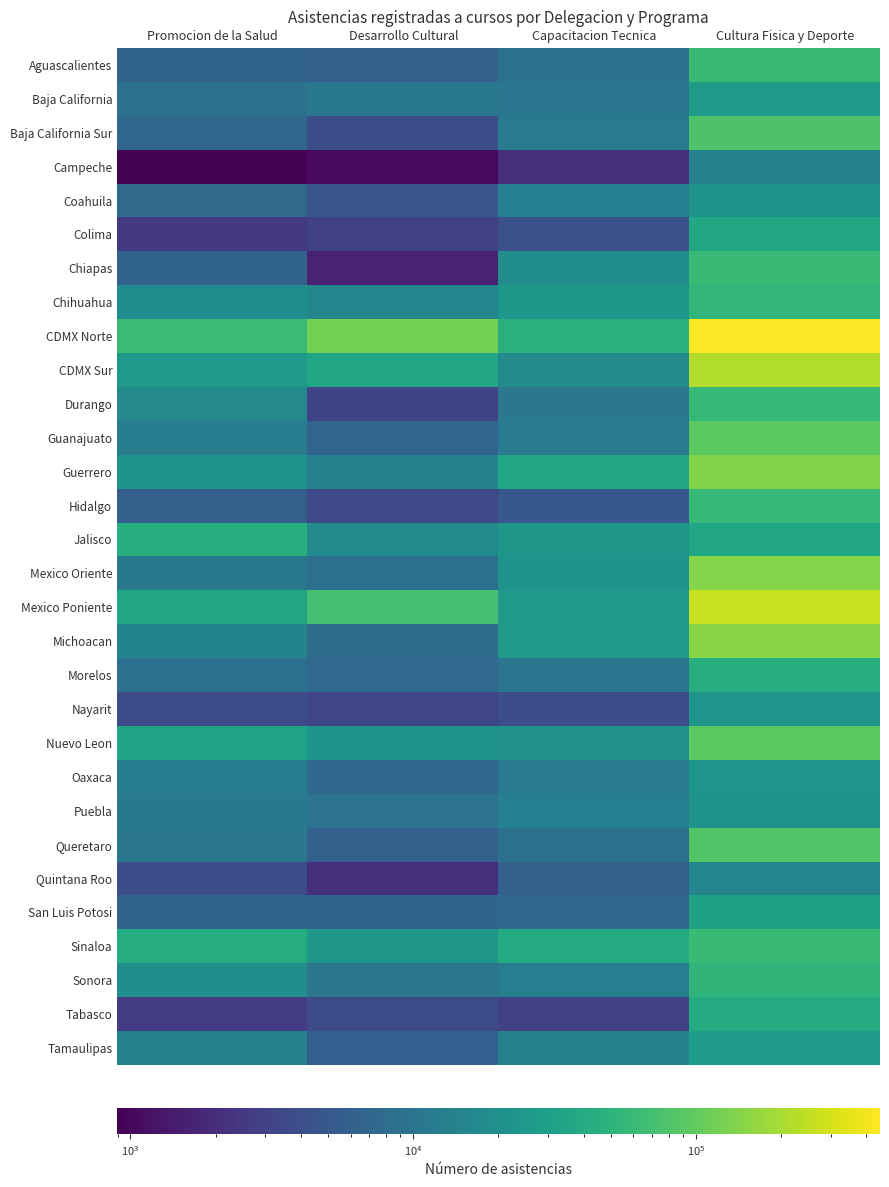

List the series in order of their peak value, highest first.

CDMX Norte, Mexico Poniente, CDMX Sur, Michoacan, Mexico Oriente, Guerrero, Nuevo Leon, Guanajuato, Queretaro, Baja California Sur, Chiapas, Aguascalientes, Sinaloa, Durango, Hidalgo, Chihuahua, Sonora, Jalisco, Morelos, Tabasco, Colima, San Luis Potosi, Tamaulipas, Baja California, Oaxaca, Nayarit, Puebla, Coahuila, Quintana Roo, Campeche